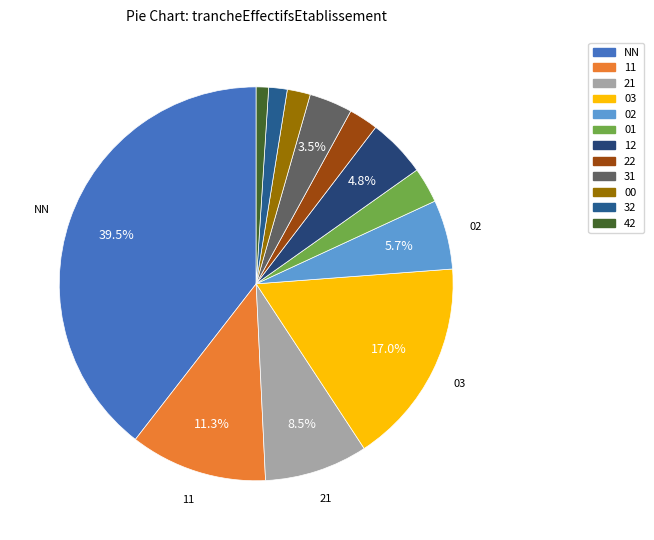

Is 00 the majority of the pie?

No